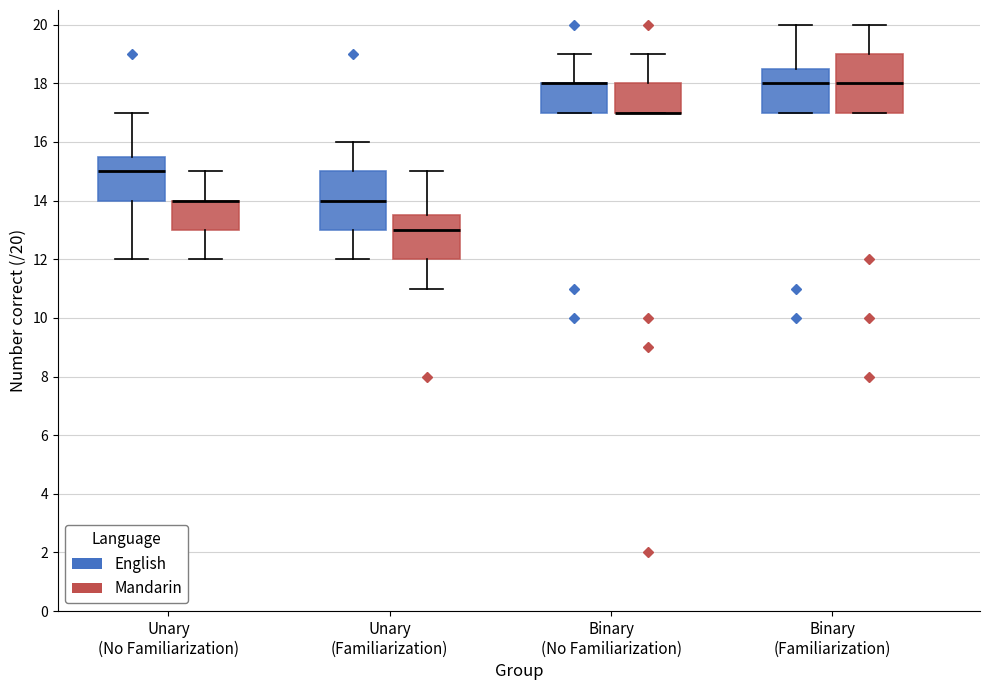

Reading left to right, read every box against the y-axis: the position of its median line, the range the box covers, and the ends of its whiskers. The values are not printed on the chart, so give them approximately, as read against the axis.

Unary (No Familiarization) (English): median 15.0, box 14.0 to 15.6, whiskers 12.0 to 17.0
Unary (No Familiarization) (Mandarin): median 14.0 (drawn on the box's upper edge), box 13.0 to 14.0, whiskers 12.0 to 15.0
Unary (Familiarization) (English): median 14.0, box 13.0 to 15.0, whiskers 12.0 to 16.0
Unary (Familiarization) (Mandarin): median 13.0, box 12.0 to 13.6, whiskers 11.0 to 15.0
Binary (No Familiarization) (English): median 18.0 (drawn on the box's upper edge), box 17.0 to 18.0, whiskers 17.0 to 19.0
Binary (No Familiarization) (Mandarin): median 17.0 (drawn on the box's lower edge), box 17.0 to 18.0, whiskers 17.0 to 19.0
Binary (Familiarization) (English): median 18.0, box 17.0 to 18.6, whiskers 17.0 to 20.0
Binary (Familiarization) (Mandarin): median 18.0, box 17.0 to 19.0, whiskers 17.0 to 20.0